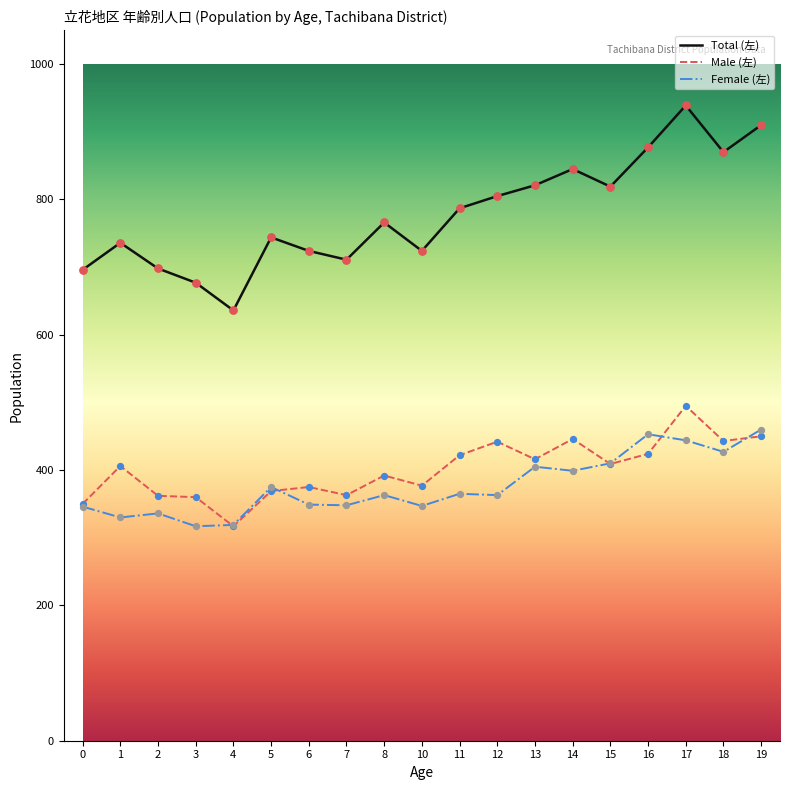

Is the value of Male (左) at 19 greater than the value of Total (左) at 8?

No